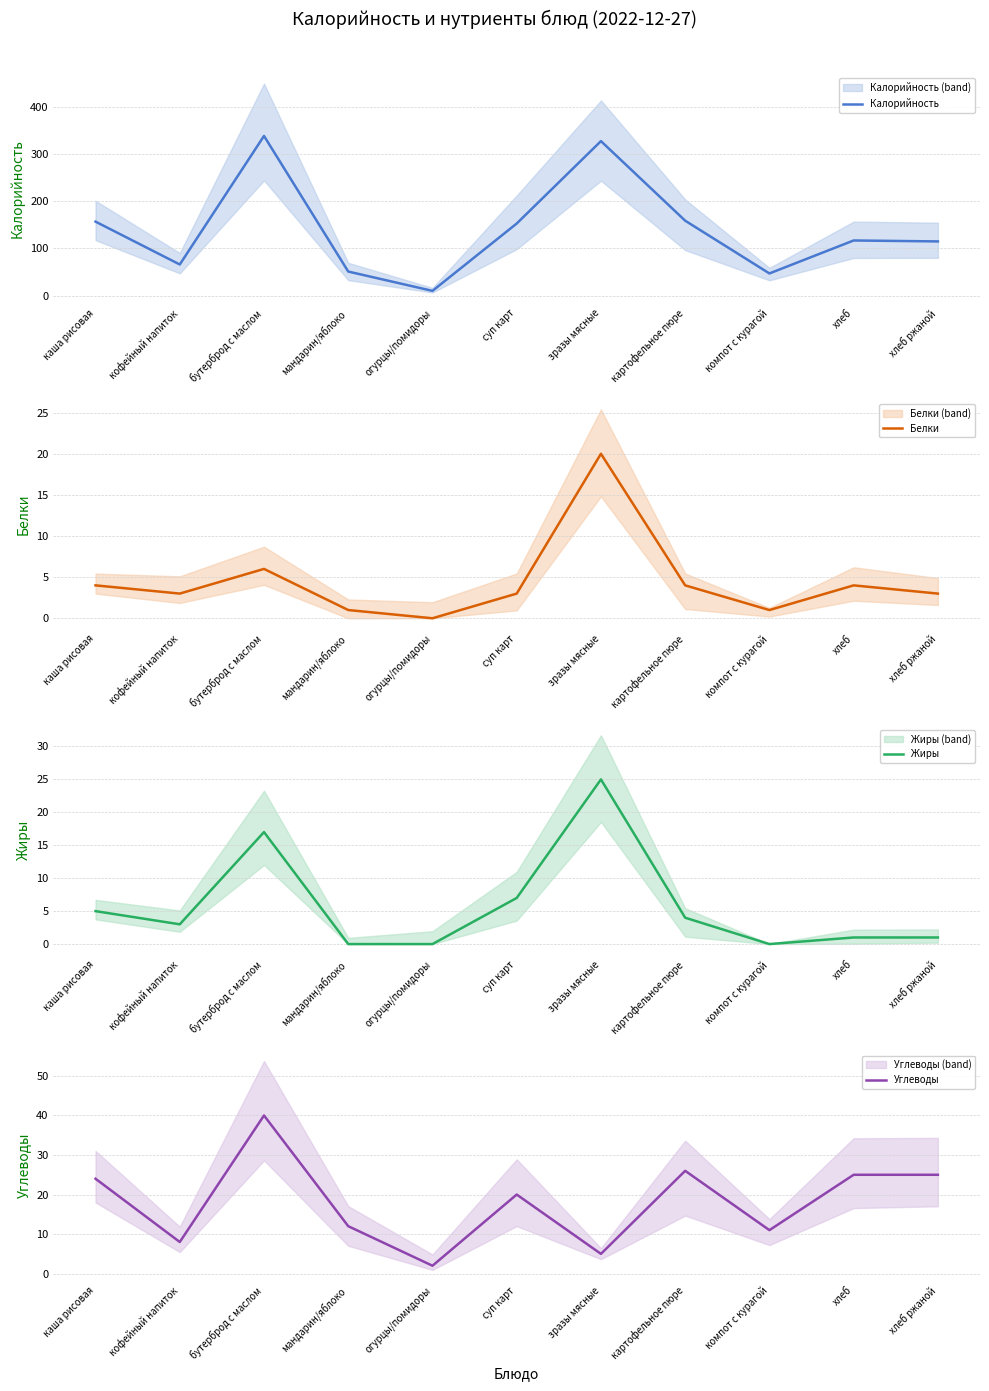

Between каша рисовая and мандарин/яблоко, which is larger?

каша рисовая